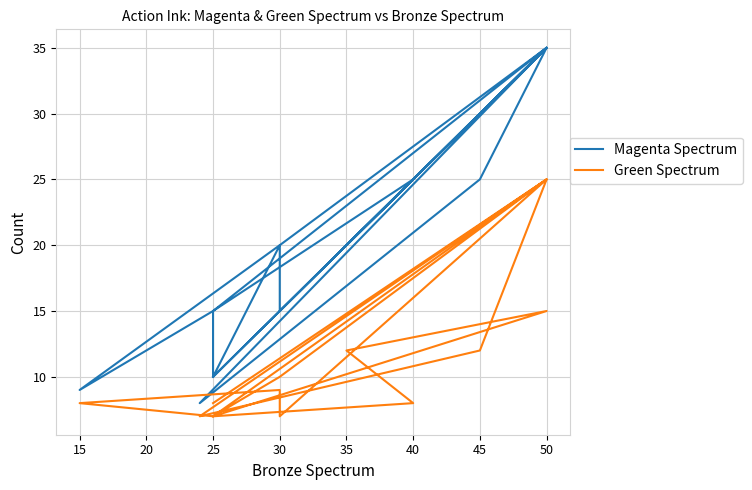

At how many categories does at least one series exceed 32?

5